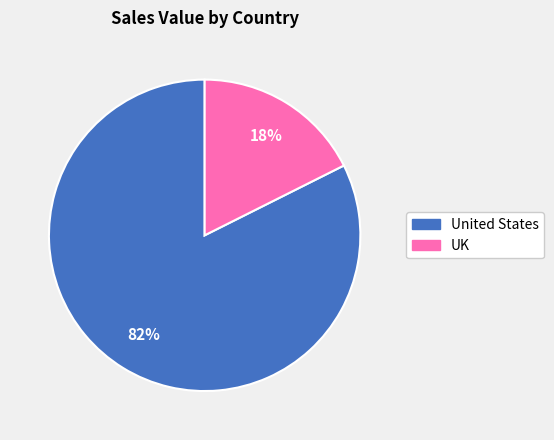

Which has a higher value, United States or UK?

United States